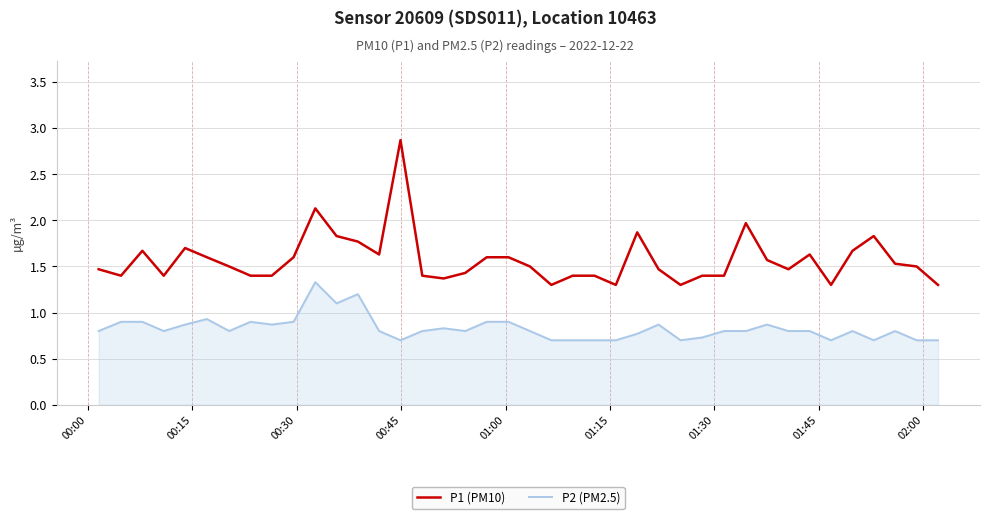

Reading right to left, list all the values displayed in this chart.

P1 (PM10): 1.3	1.5	1.5	1.8	1.7	1.3	1.6	1.5	1.6	2.0	1.4	1.4	1.3	1.5	1.9	1.3	1.4	1.4	1.3	1.5	1.6	1.6	1.4	1.4	1.4	2.9	1.6	1.8	1.8	2.1	1.6	1.4	1.4	1.5	1.6	1.7	1.4	1.7	1.4	1.5
P2 (PM2.5): 0.7	0.7	0.8	0.7	0.8	0.7	0.8	0.8	0.9	0.8	0.8	0.7	0.7	0.9	0.8	0.7	0.7	0.7	0.7	0.8	0.9	0.9	0.8	0.8	0.8	0.7	0.8	1.2	1.1	1.3	0.9	0.9	0.9	0.8	0.9	0.9	0.8	0.9	0.9	0.8